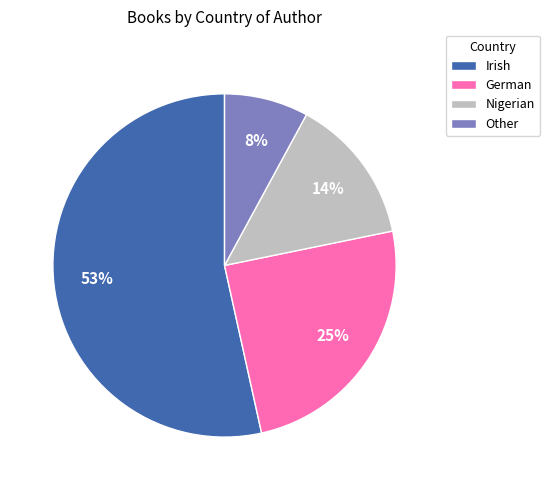

What percentage is the Nigerian slice, to the nearest percent?

14%